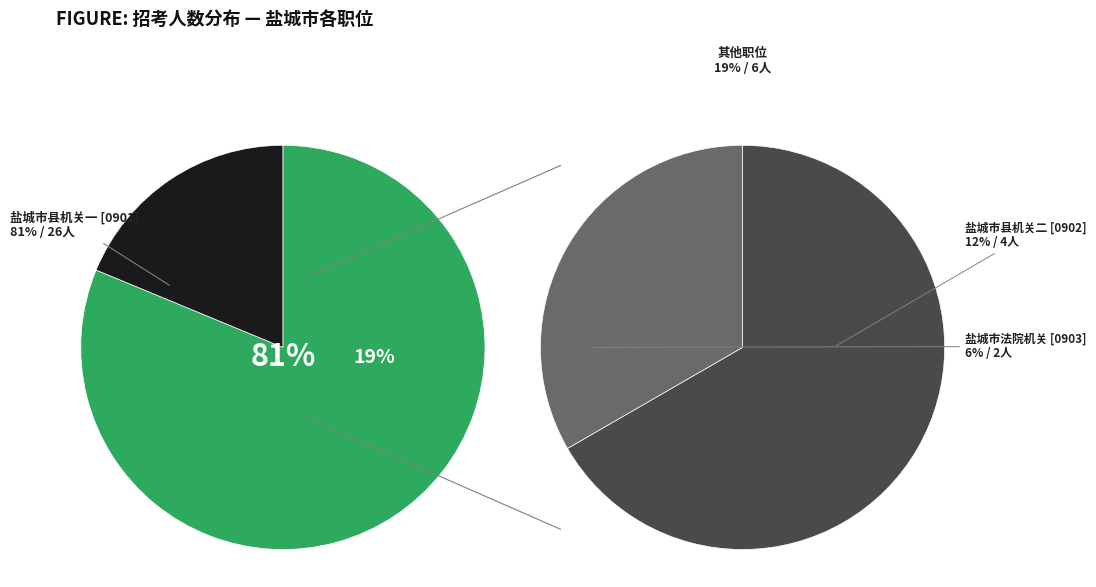

True or false: 盐城市县机关二 [0902] accounts for 1% of the total.

False